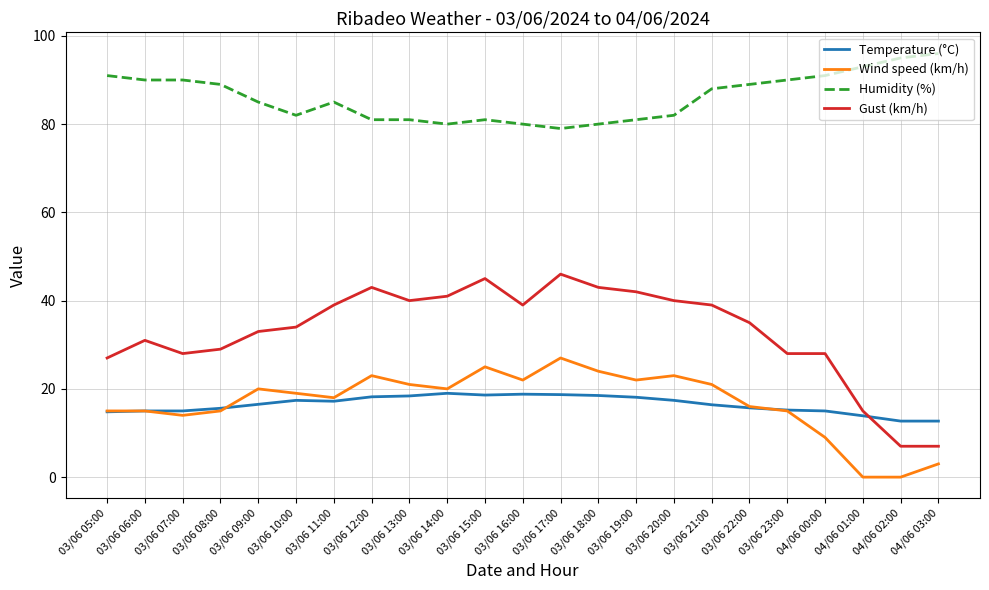

What is the sum of the Temperature (°C) values at 03/06 08:00 and 03/06 20:00?

33.0